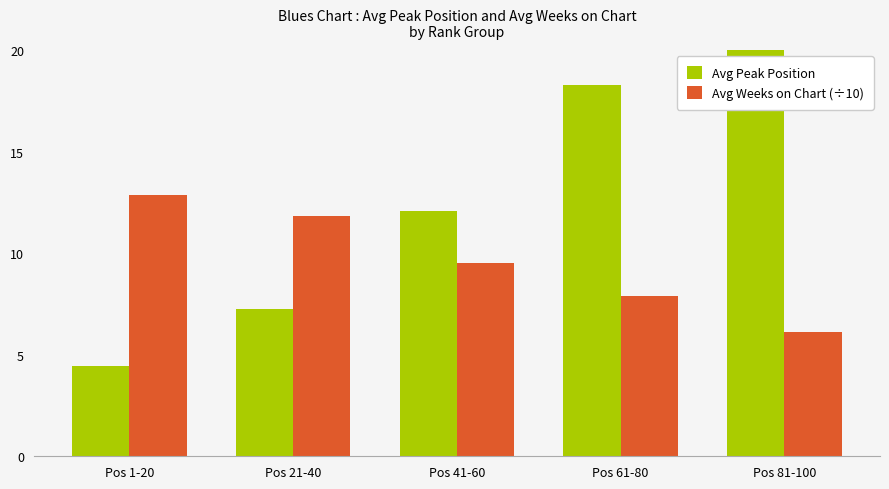

The Avg Weeks on Chart (÷10) series shows 9.5 at Pos 41-60. True or false?

True